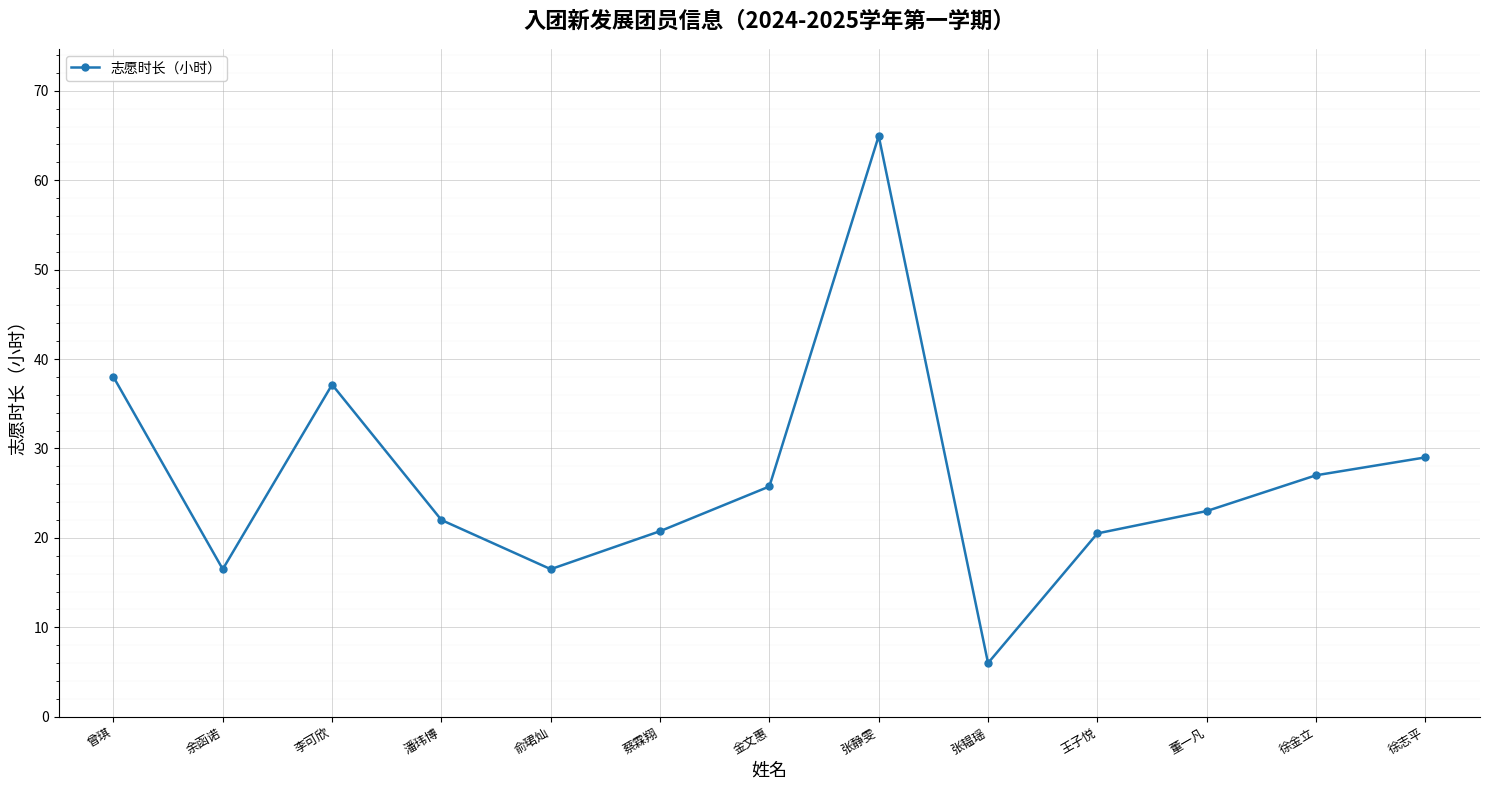

What is the sum of all values?

347.1